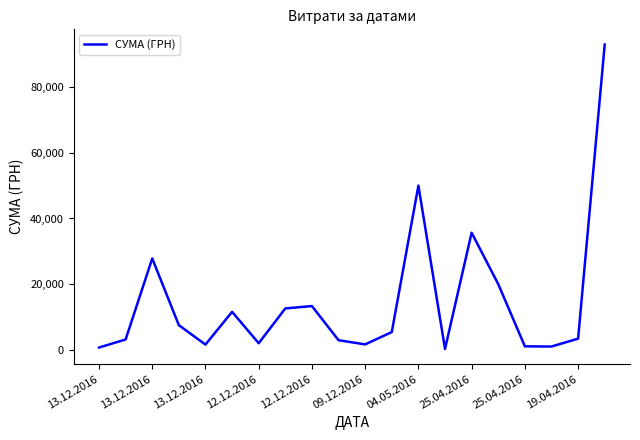

What is the sum of all values?

294491.3